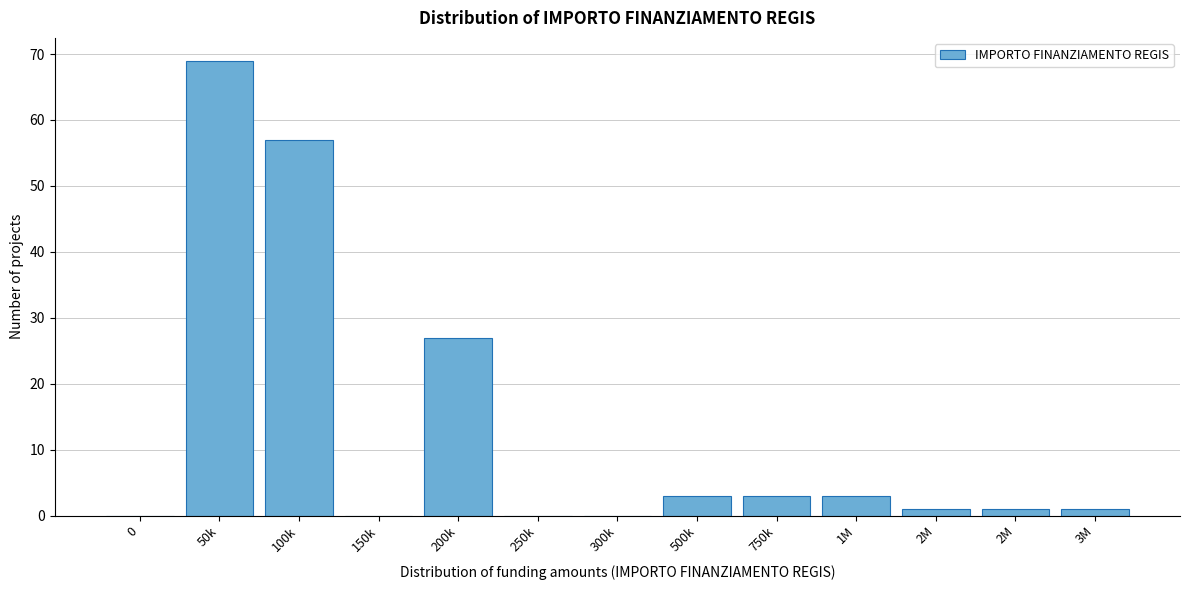

How many categories are shown in the chart?

13